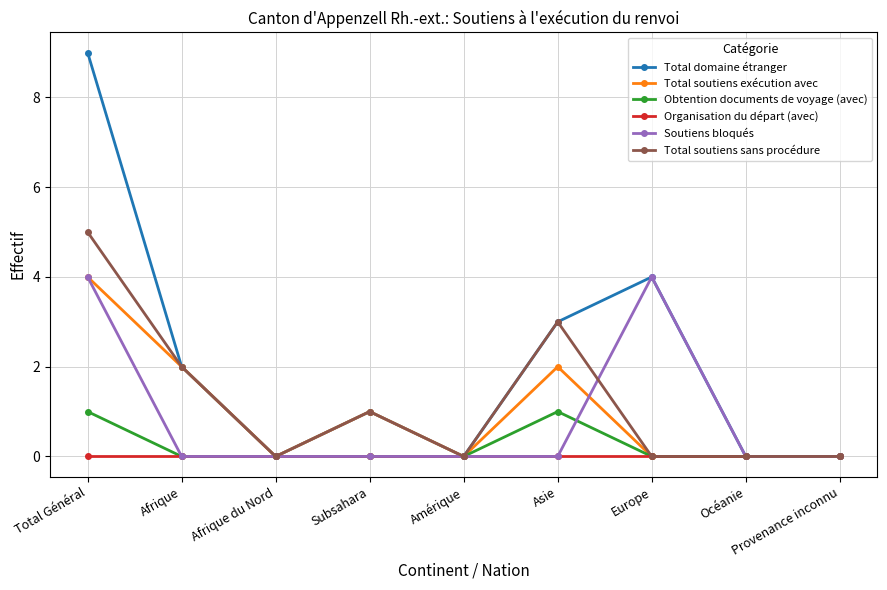

What are all the series names shown in the legend?

Total domaine étranger, Total soutiens exécution avec, Obtention documents de voyage (avec), Organisation du départ (avec), Soutiens bloqués, Total soutiens sans procédure